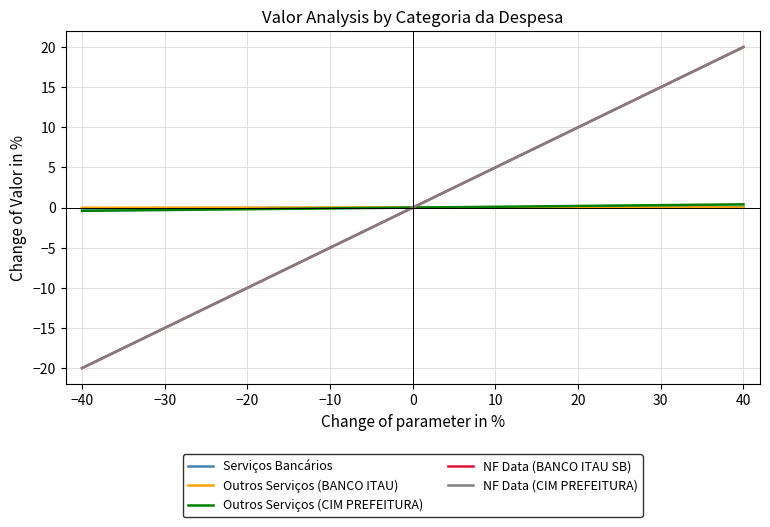

At which category is the sum across all series the highest?

40